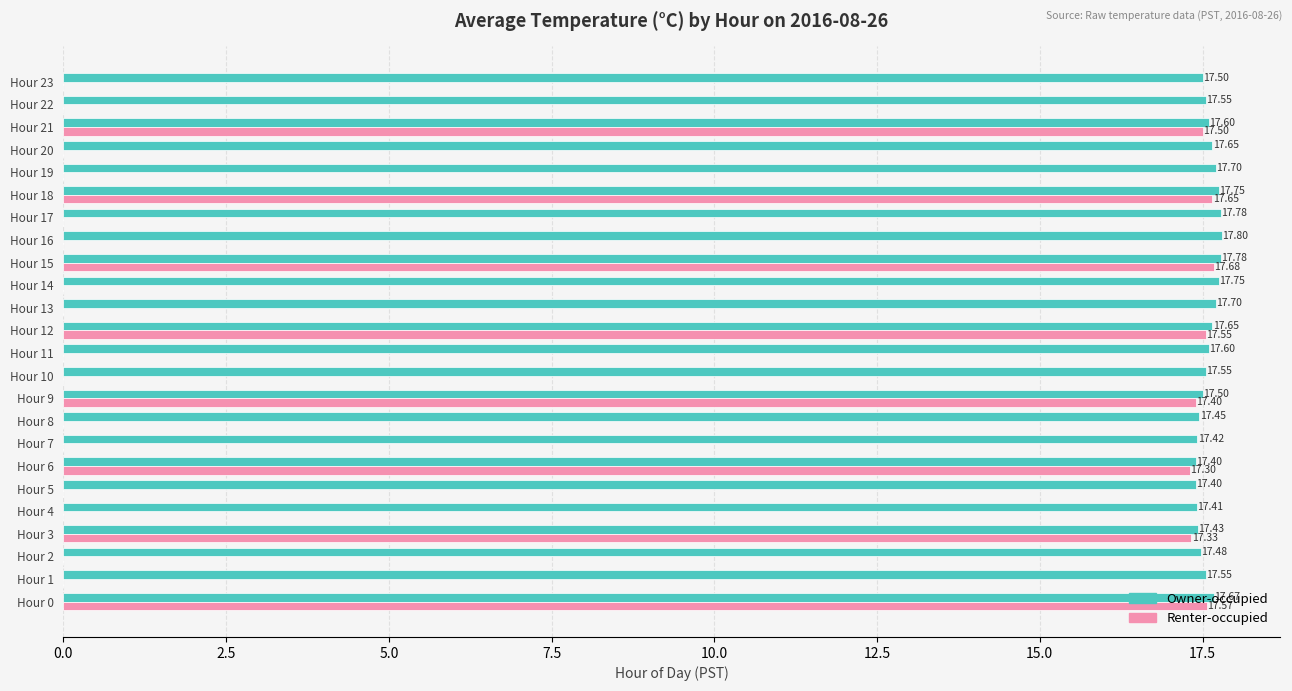

Which series has the largest total across all categories?

Owner-occupied